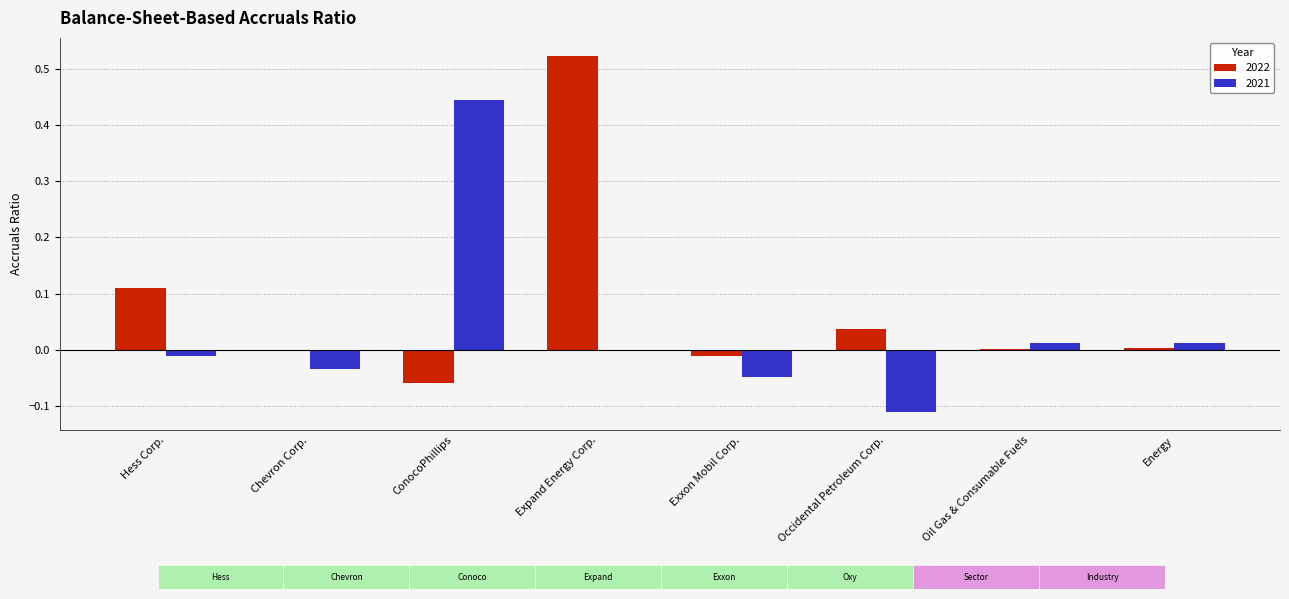

What is the sum of all 2022 values?

0.6